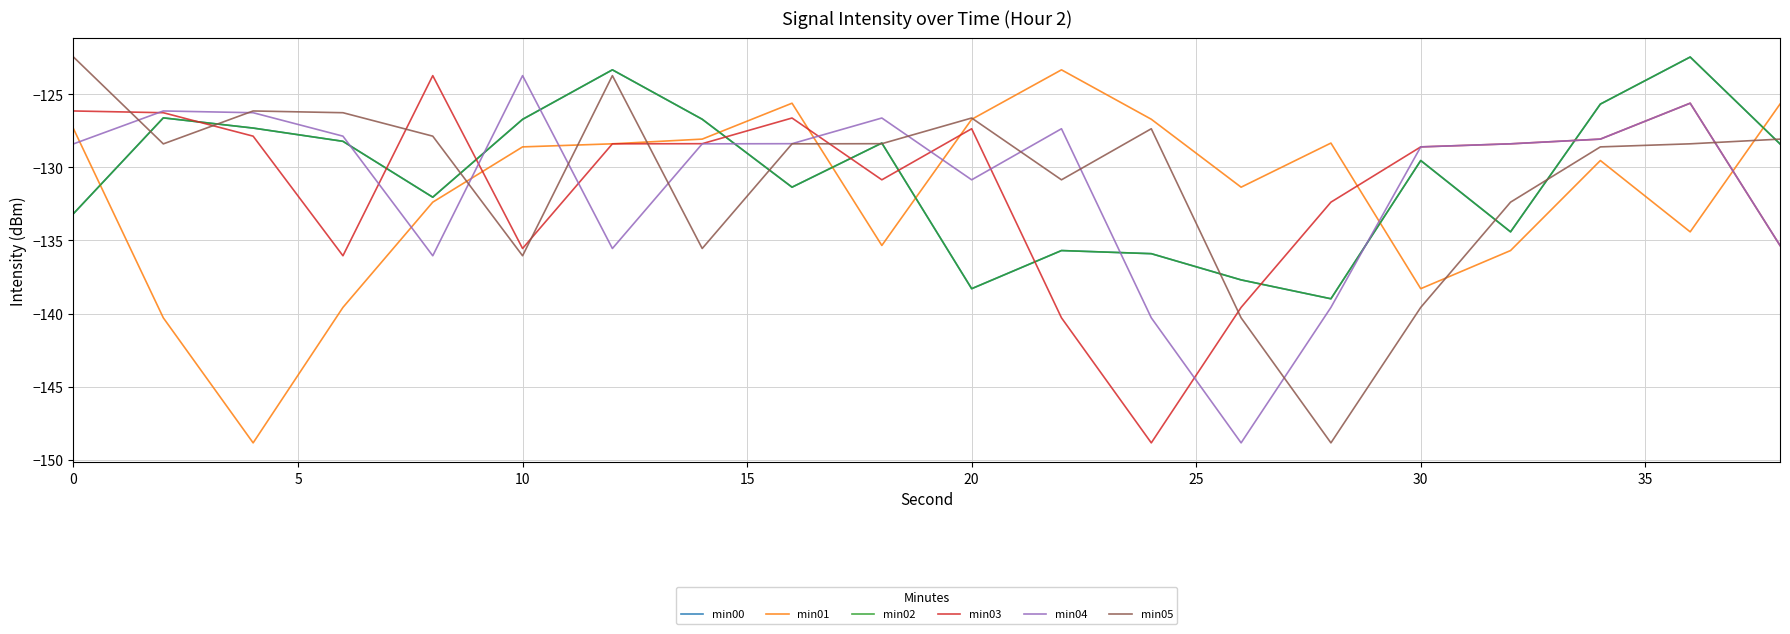

Which series has the largest range (max minus min)?

min05